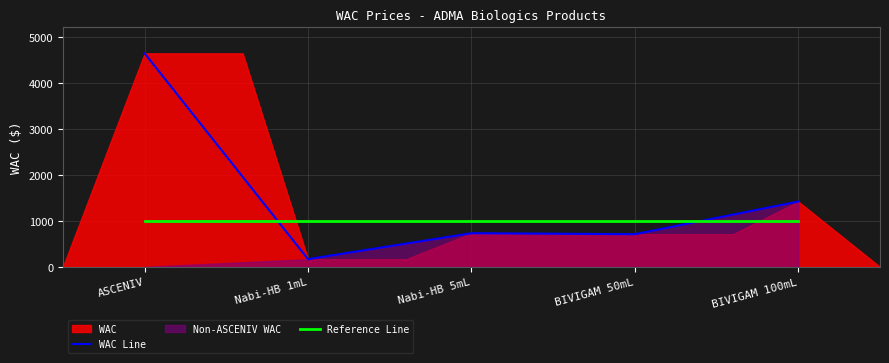

What is the total value across all series at BIVIGAM 50mL?

1709.2